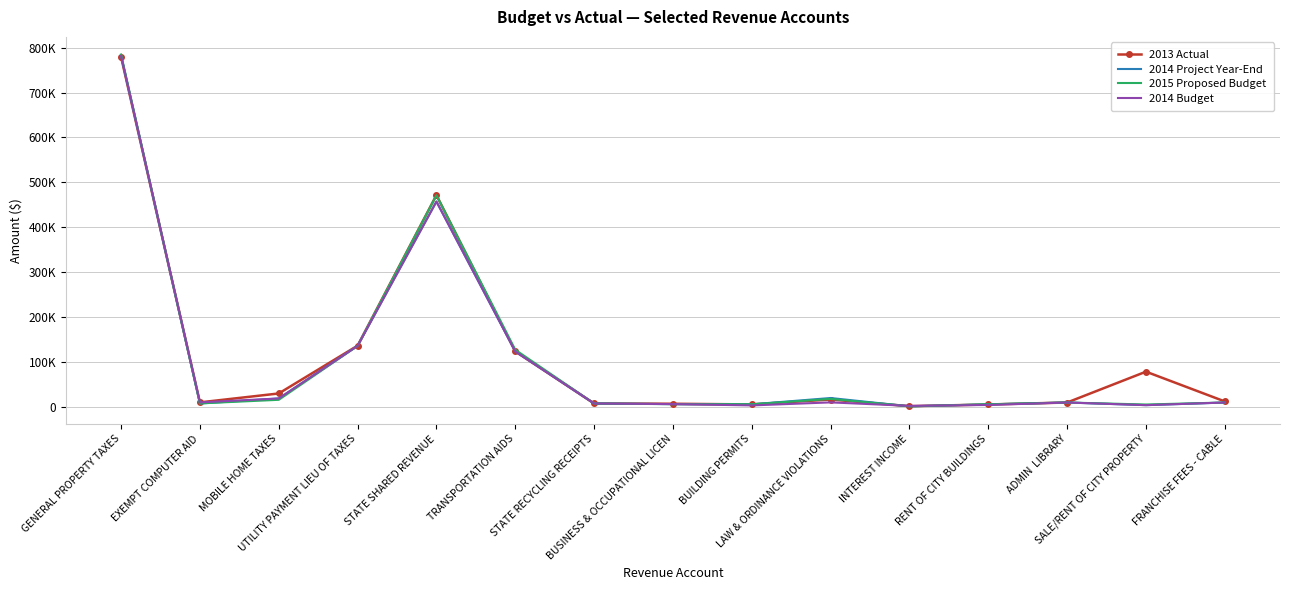

What are all the series names shown in the legend?

2013 Actual, 2014 Project Year-End, 2015 Proposed Budget, 2014 Budget